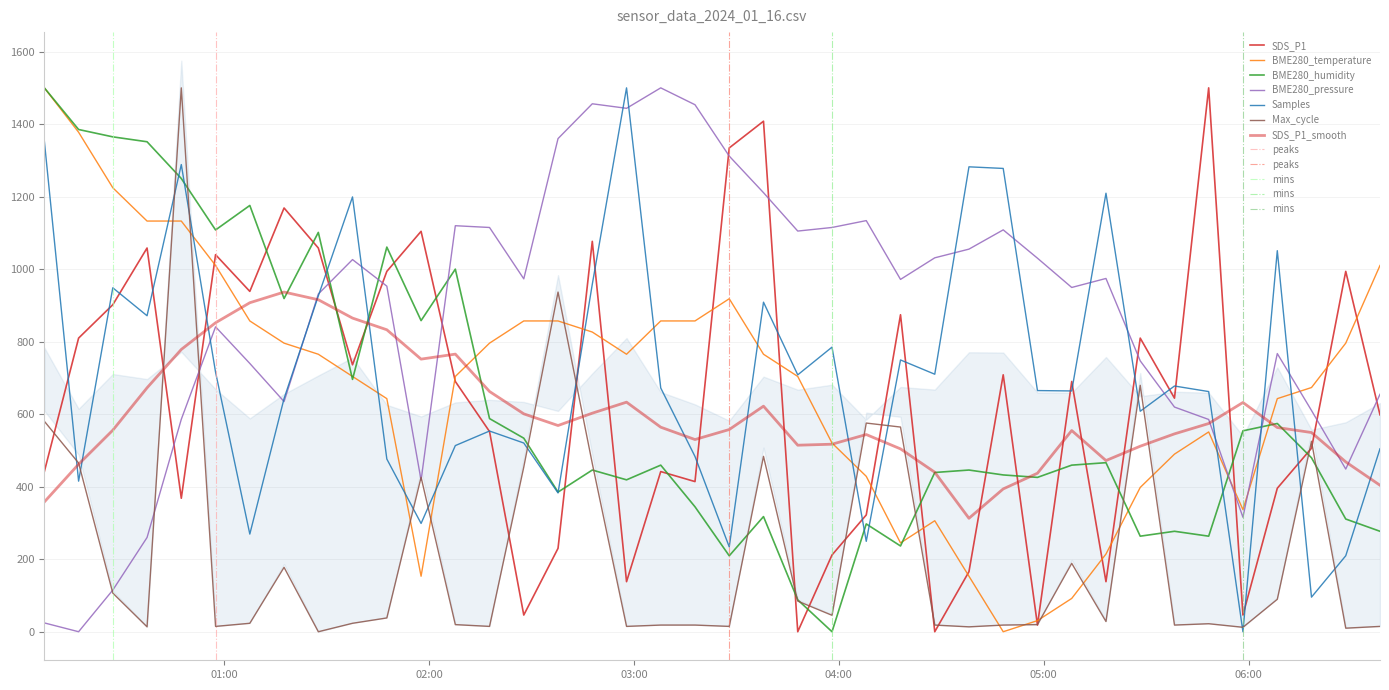

True or false: Samples has a value of 377.5 at 2024/01/16 05:28:17.

False